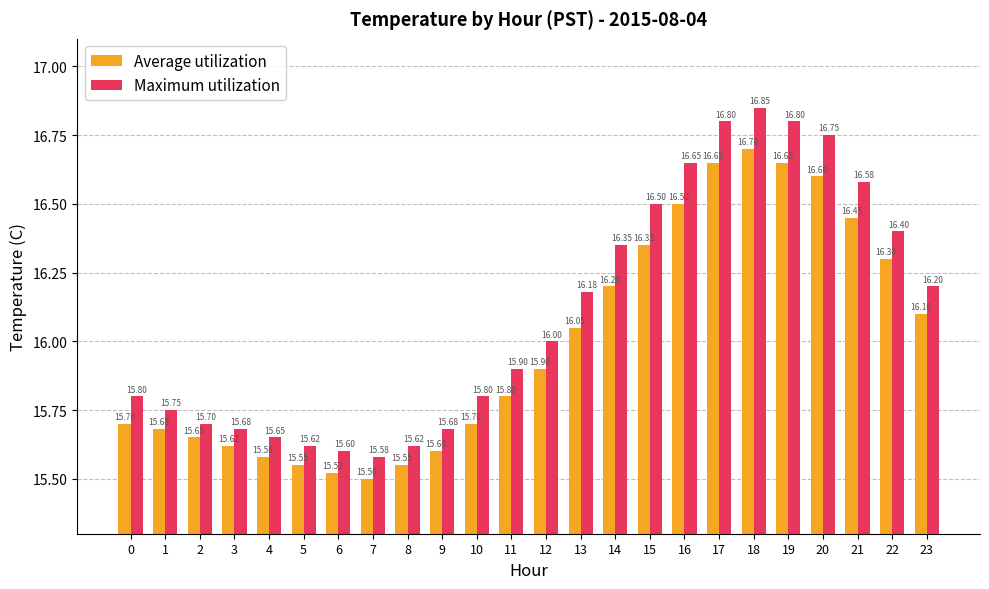

How many values in the Maximum utilization series are below 16?

12